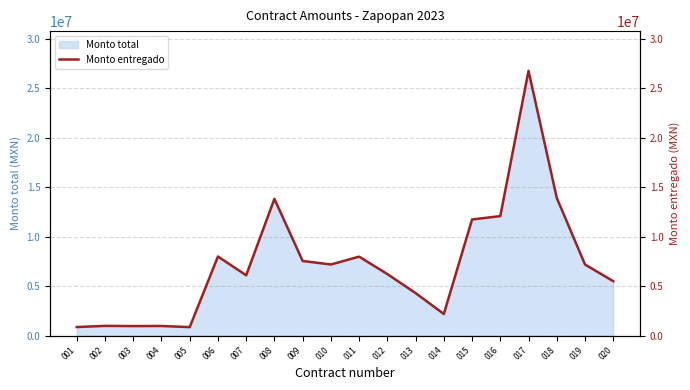

How many points are lower than both their immediate neighbors (excluding endpoints)?

5